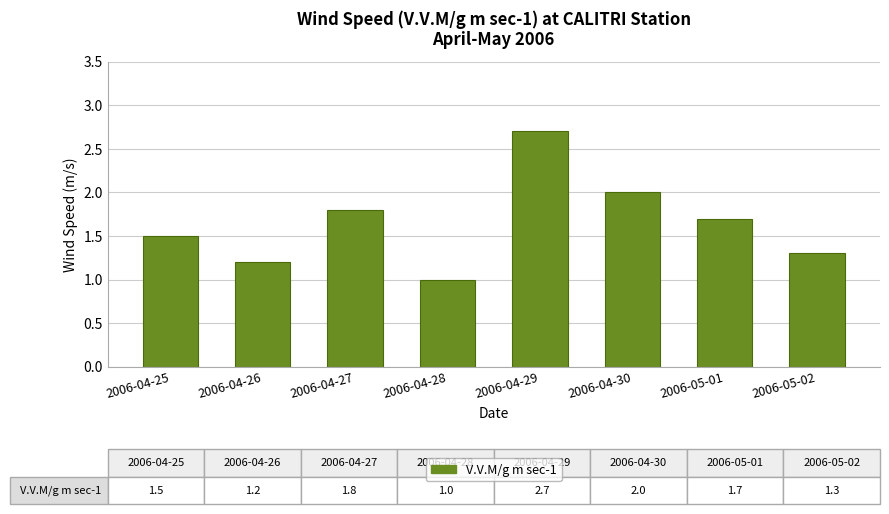

Count the number of values greater than 1.

7